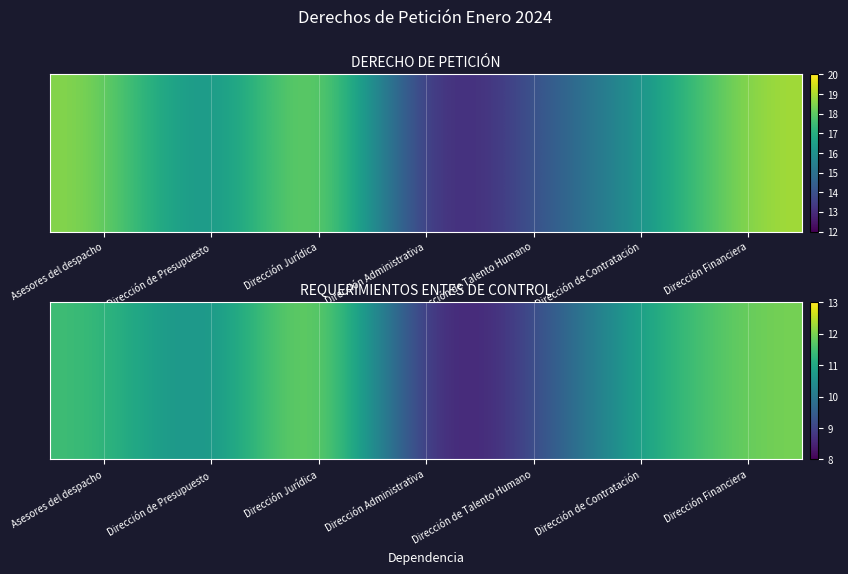

How many categories are shown in the chart?

7